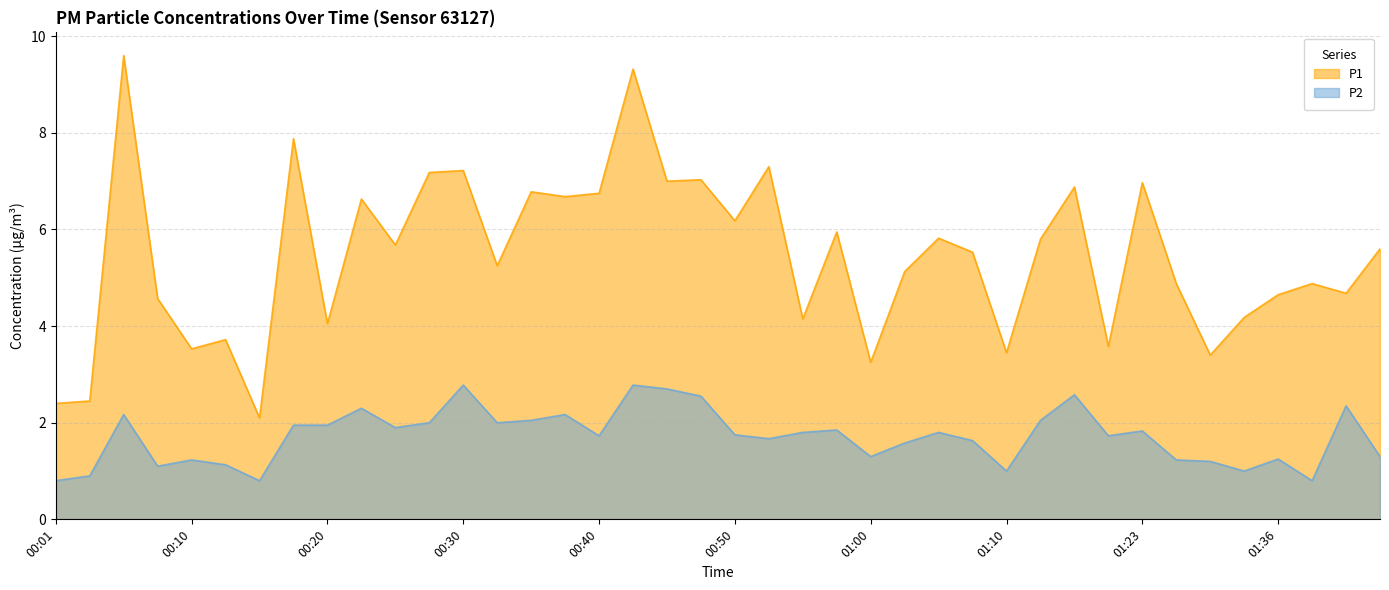

At which category does P1 reach its first local valley?

00:10